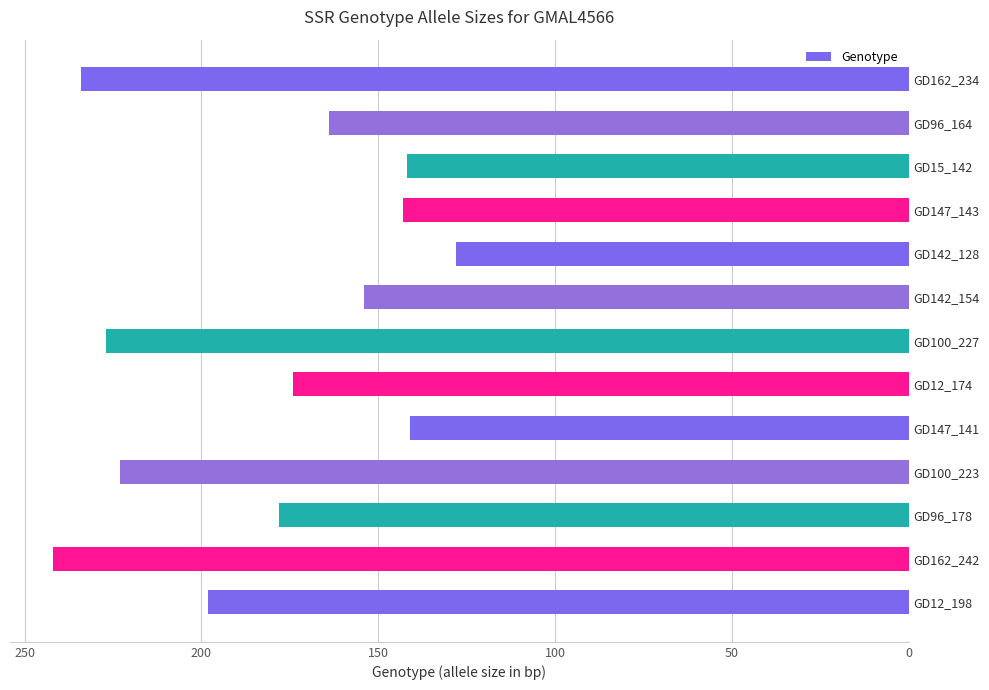

How many values are below 174?

6